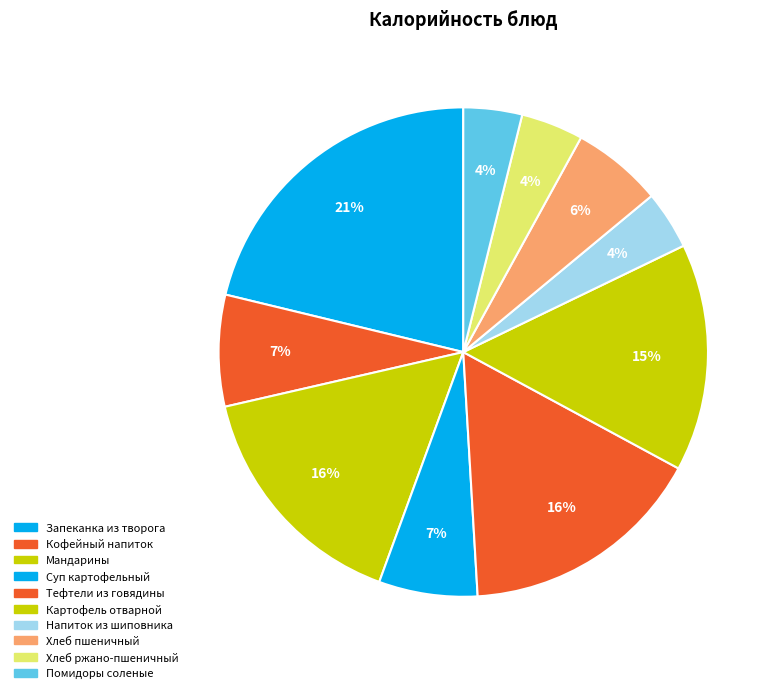

How many slices are in this pie chart?

10